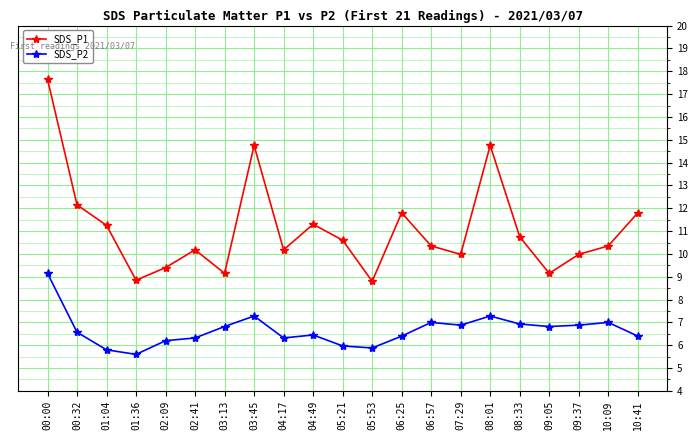

What is the sum of the SDS_P1 values at 04:49 and 04:17?

21.5